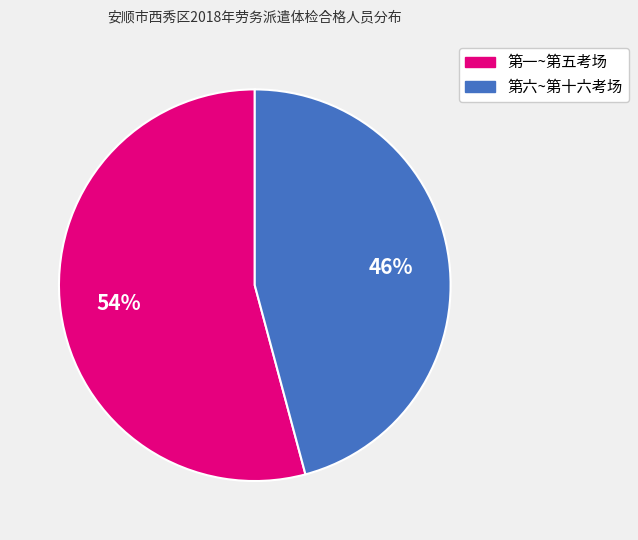

To the nearest percent, what is the difference between the largest and smallest slice percentages?

8%